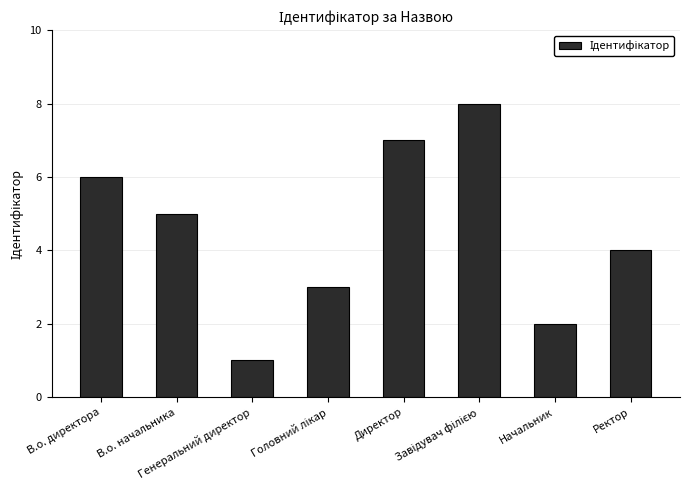

What is the change in value from В.о. начальника to Ректор?

-1